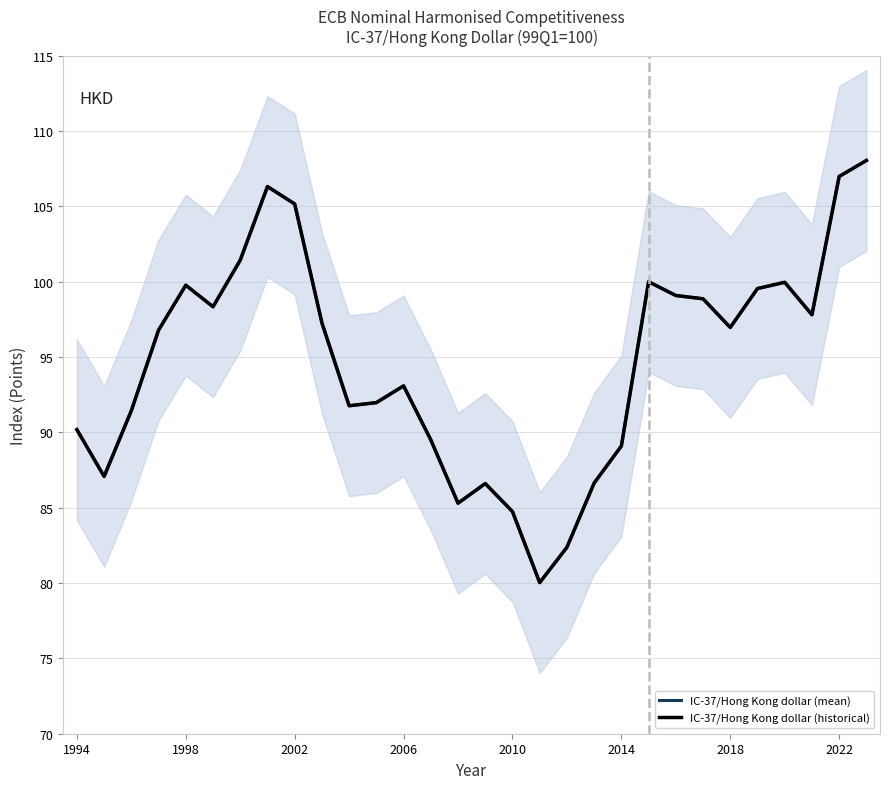

Is the value of IC-37/Hong Kong dollar (historical) at 18 greater than the value of IC-37/Hong Kong dollar (mean) at 28?

No